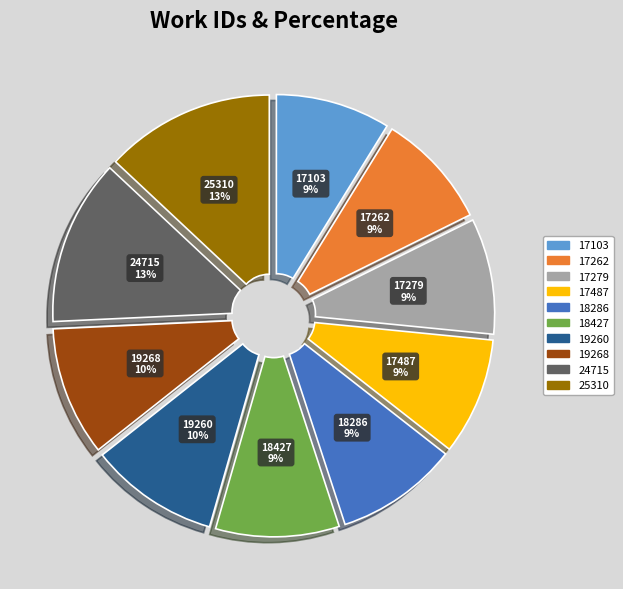

Is it true that 17279 is 1% of the pie?

False